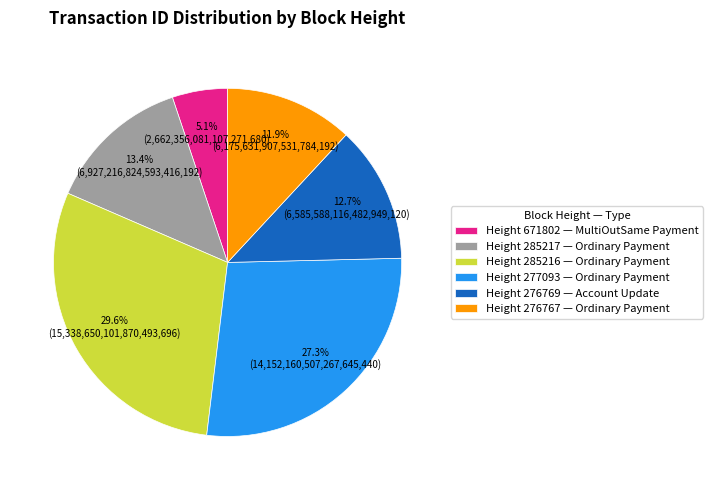

Rank the categories by value from lowest to highest.

Height 671802 — MultiOutSame Payment, Height 276767 — Ordinary Payment, Height 276769 — Account Update, Height 285217 — Ordinary Payment, Height 277093 — Ordinary Payment, Height 285216 — Ordinary Payment